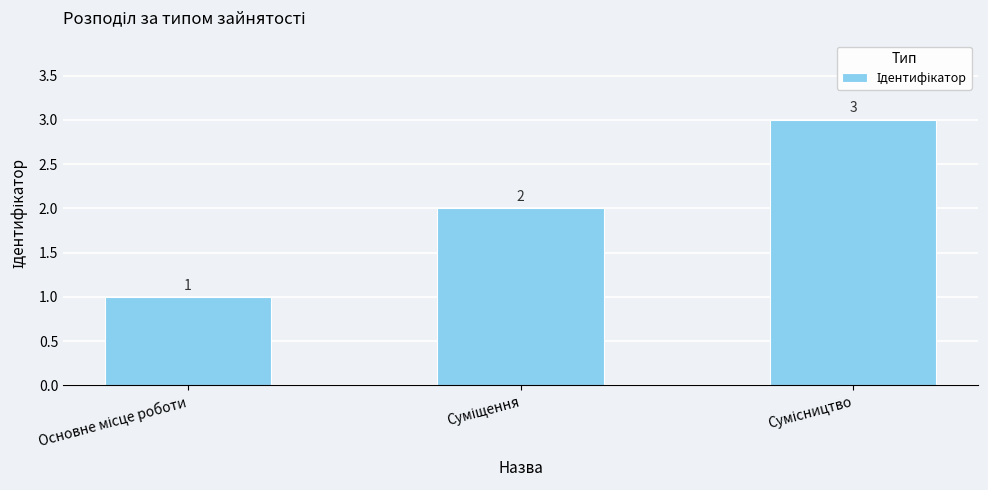

What is the average value?

2